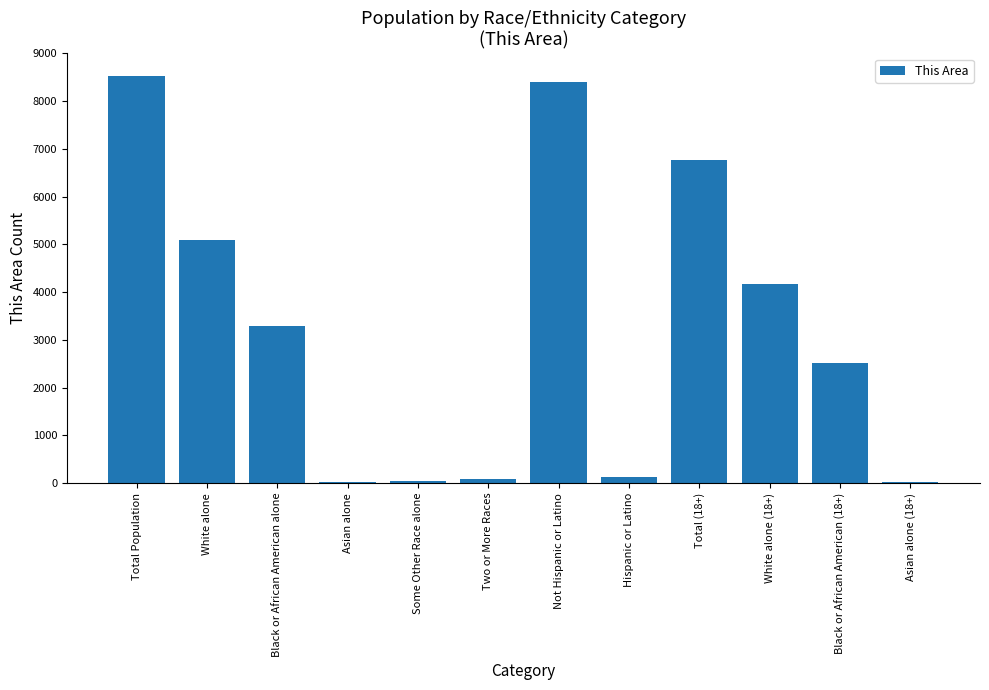

True or false: the data shows 1984 at Total Population.

False